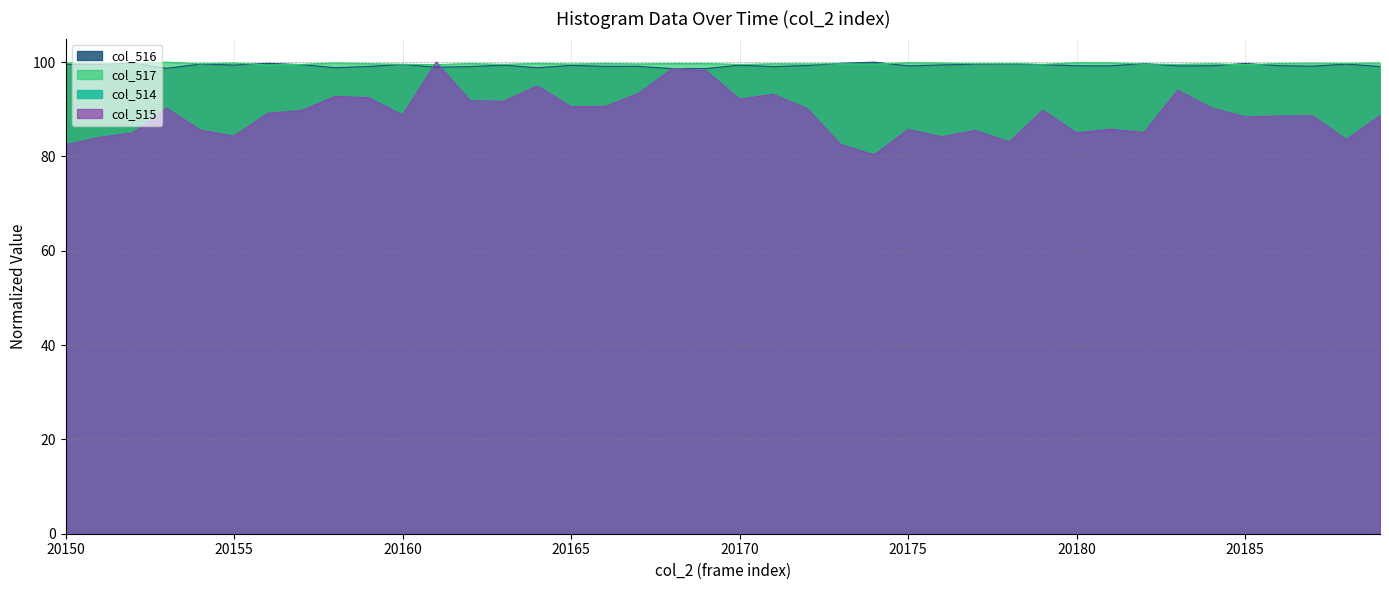

What is the difference between the col_514 values at 20162 and 20188?

8.2